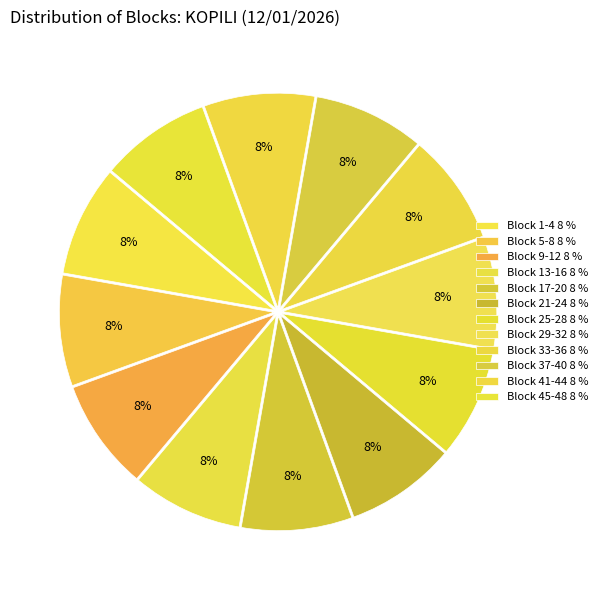

How many slices are in this pie chart?

12